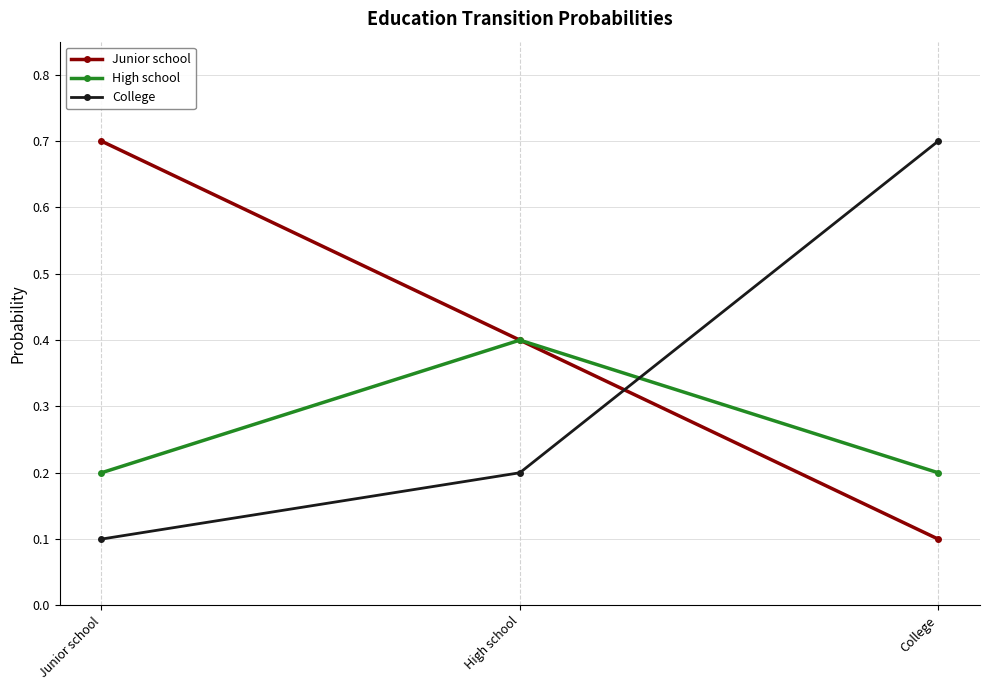

Is the value of College at Junior school greater than the value of High school at College?

No